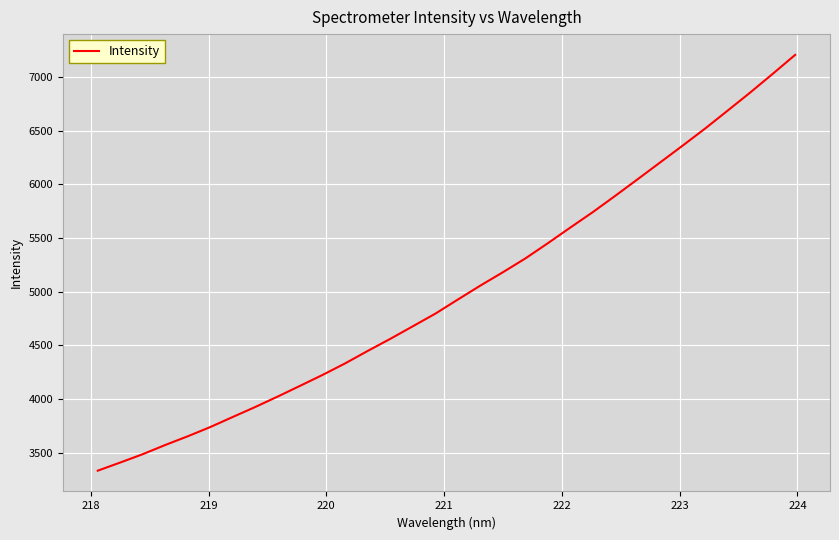

What is the difference between the maximum and minimum values?

3872.0